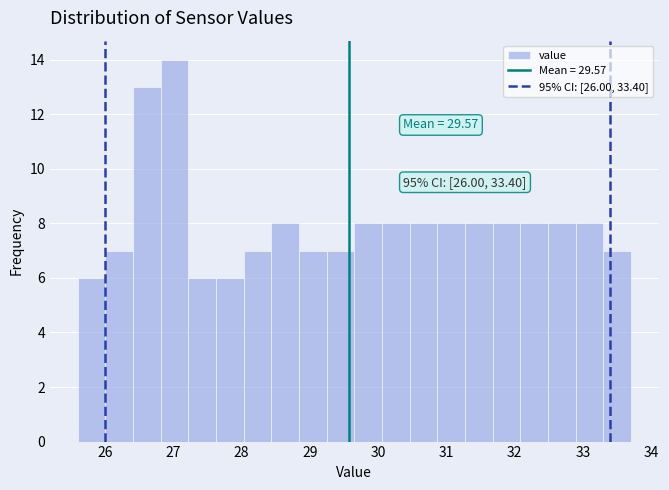

Which range on the x-axis has the tallest bar?

26.8 to 27.2